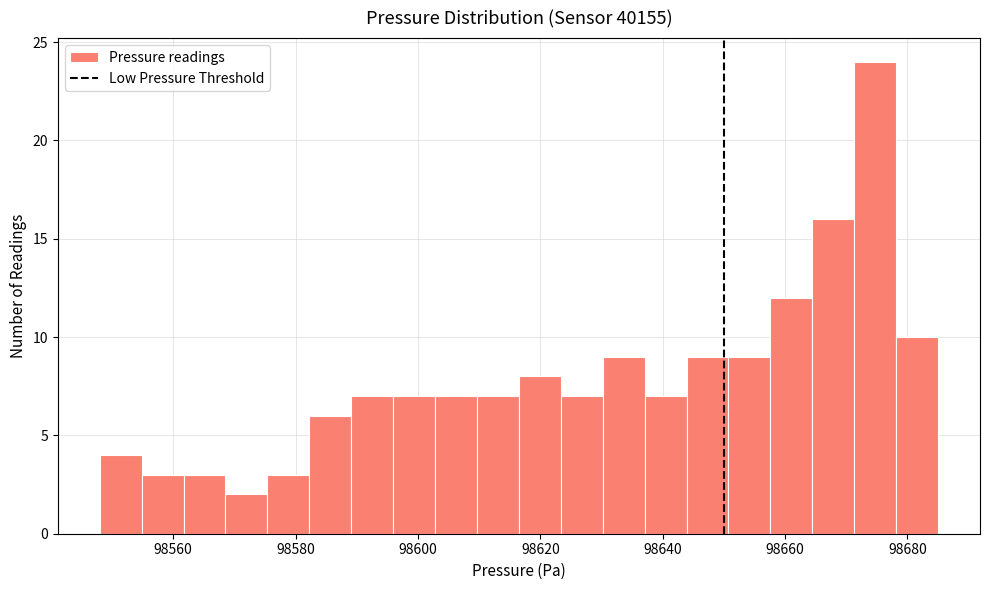

Read against the x-axis, roughly where is the centre of the tallest bar?

98674